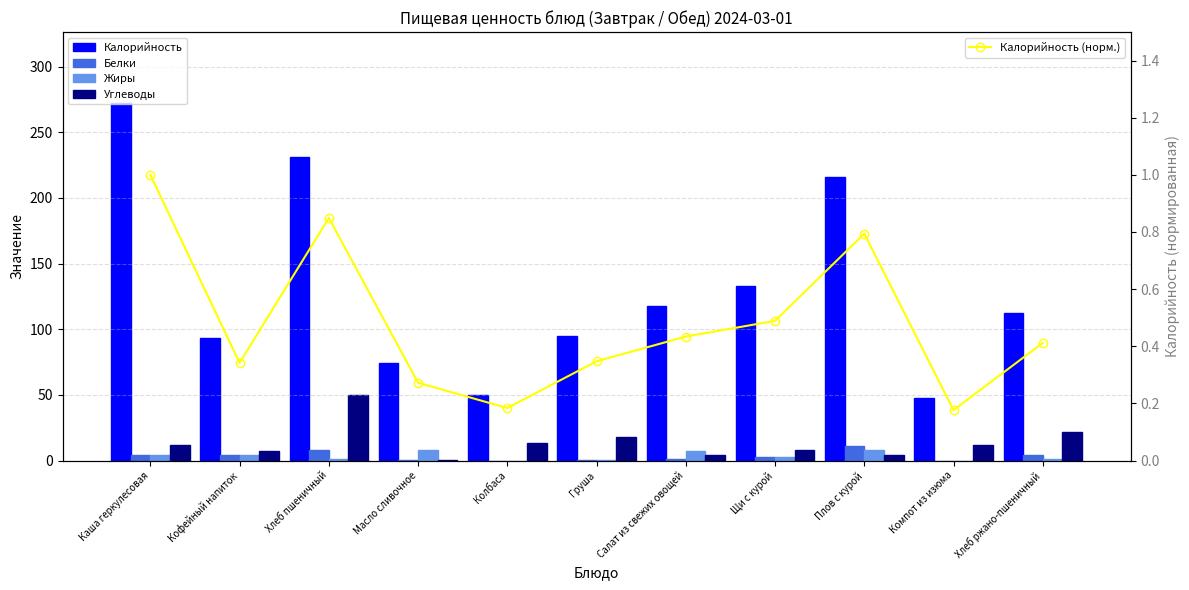

Are the bars horizontal?

No